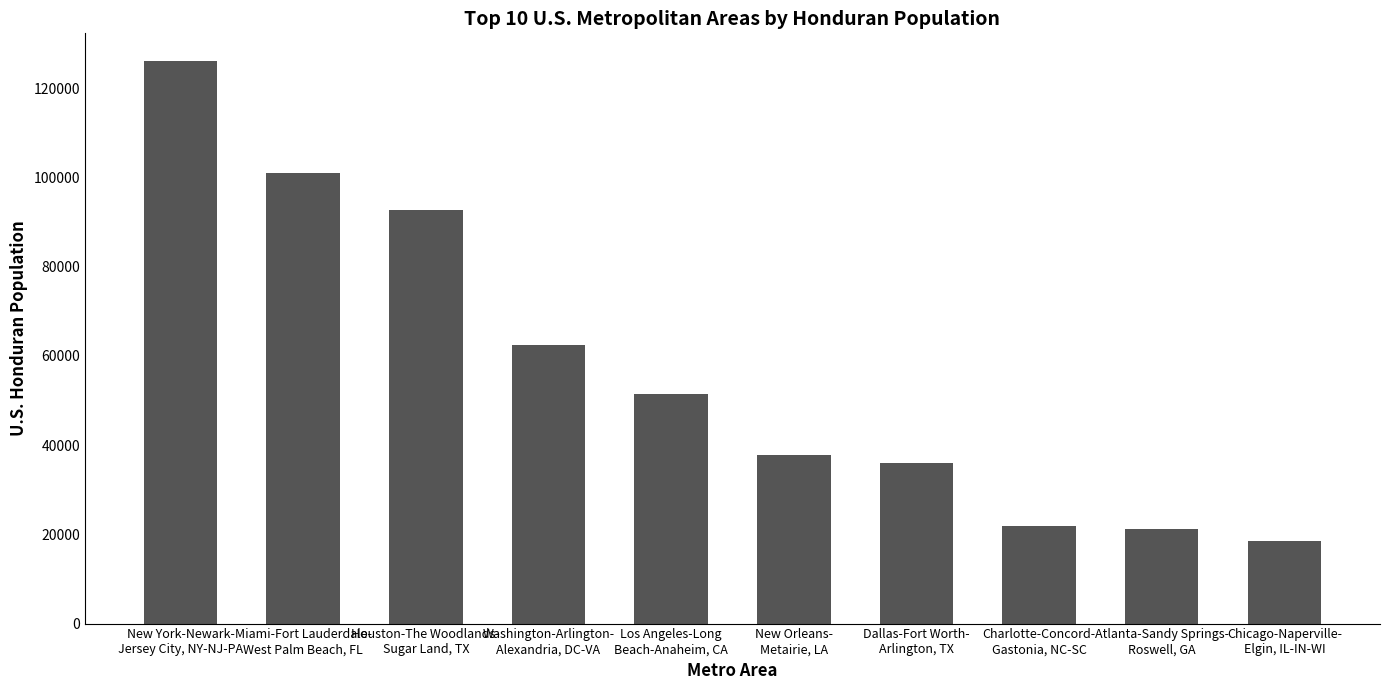

Reading left to right, extract all data points from this chart.

New York-Newark-
Jersey City, NY-NJ-PA=126014	Miami-Fort Lauderdale-
West Palm Beach, FL=100948	Houston-The Woodlands-
Sugar Land, TX=92627	Washington-Arlington-
Alexandria, DC-VA=62547	Los Angeles-Long
Beach-Anaheim, CA=51449	New Orleans-
Metairie, LA=37857	Dallas-Fort Worth-
Arlington, TX=36028	Charlotte-Concord-
Gastonia, NC-SC=21903	Atlanta-Sandy Springs-
Roswell, GA=21264	Chicago-Naperville-
Elgin, IL-IN-WI=18456